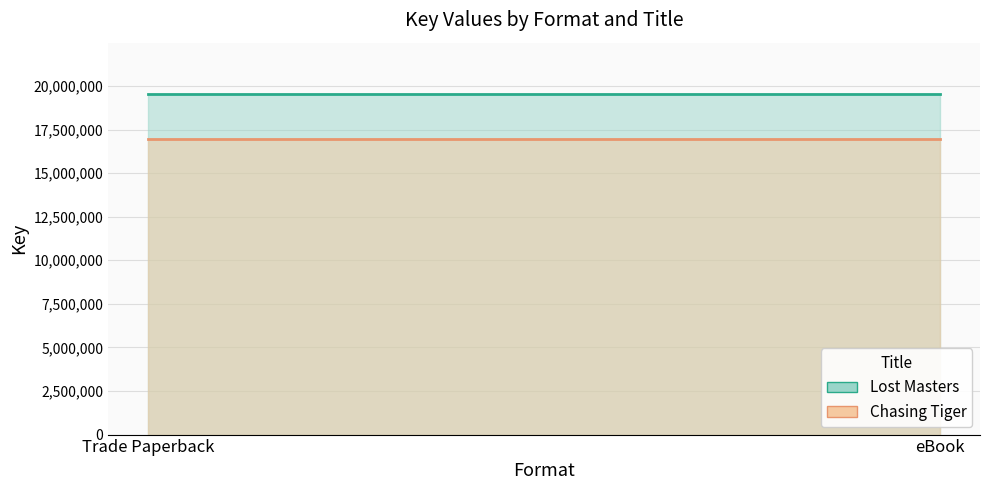

The Chasing Tiger series shows 16931146 at Trade Paperback. True or false?

True